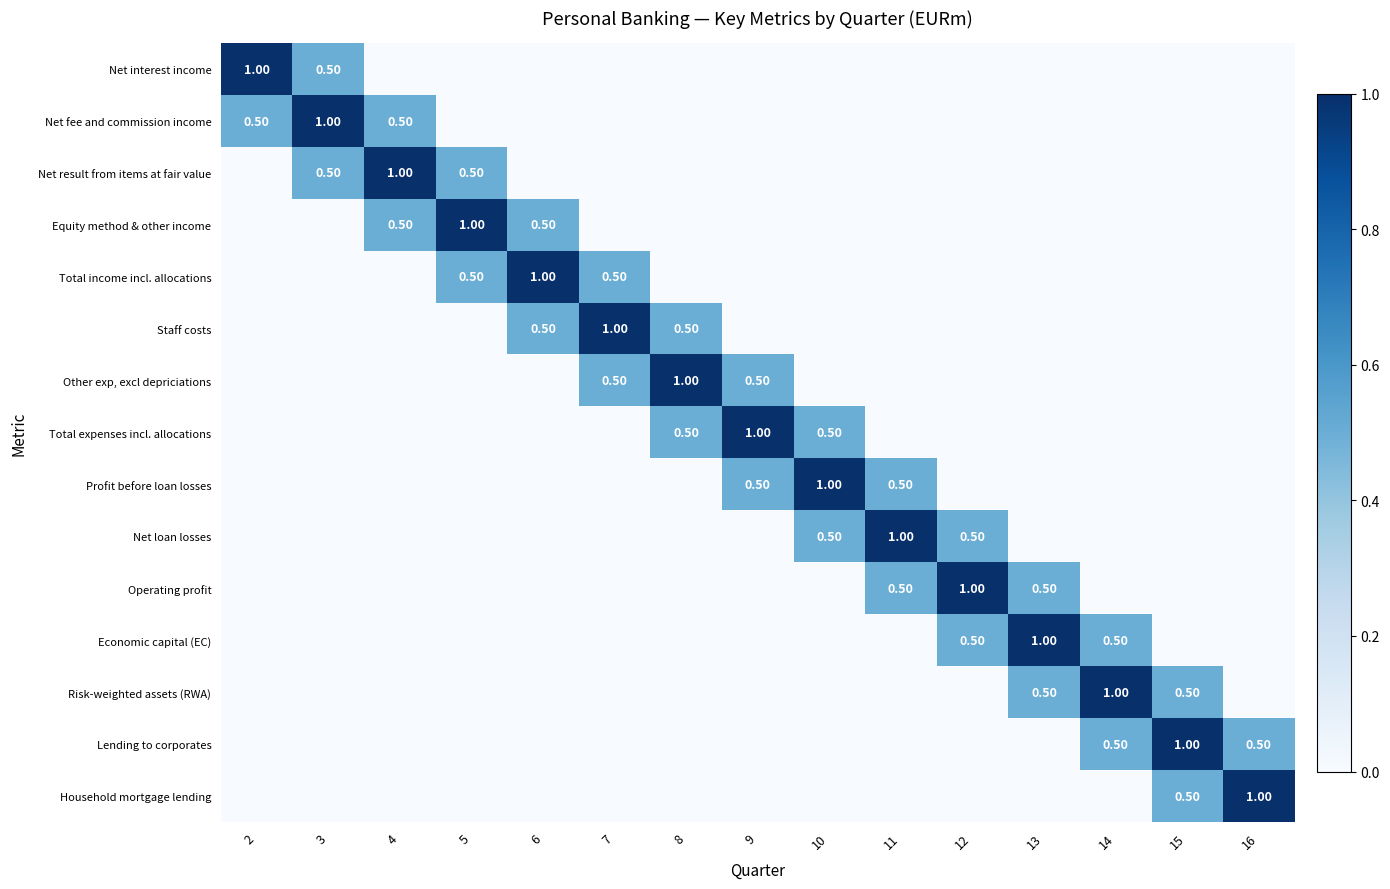

How many data points in Other exp, excl depriciations are above 0?

3